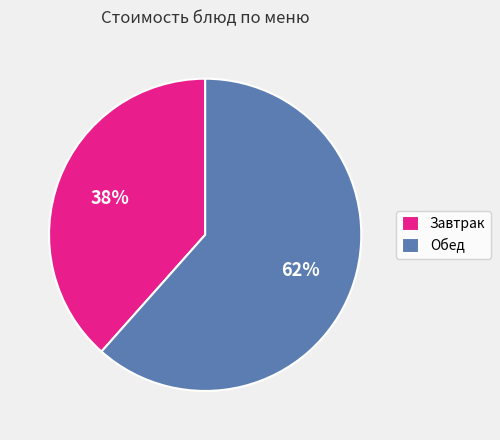

True or false: Завтрак accounts for 51% of the total.

False